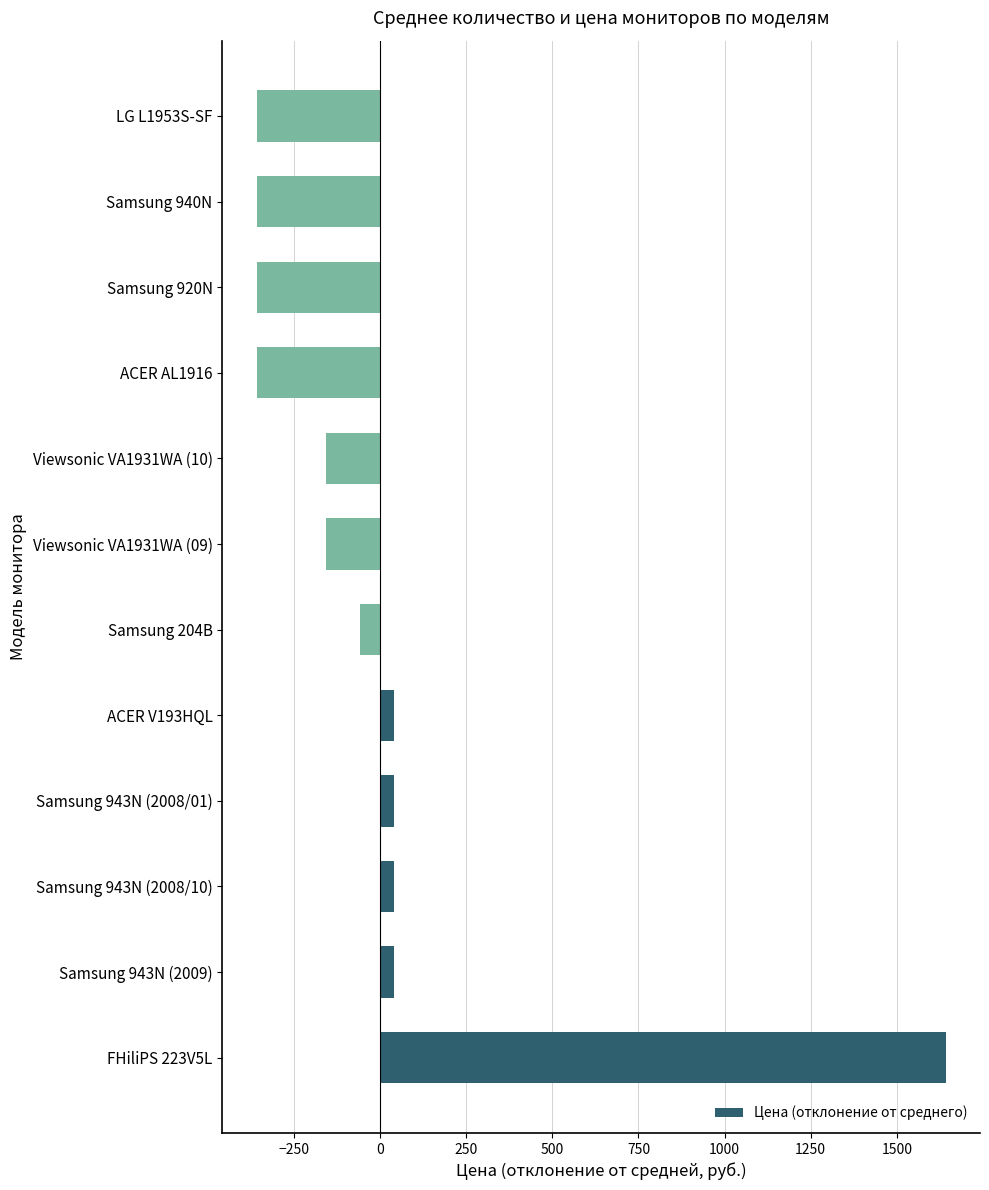

Which has a higher value, Samsung 920N or Viewsonic VA1931WA (10)?

Viewsonic VA1931WA (10)